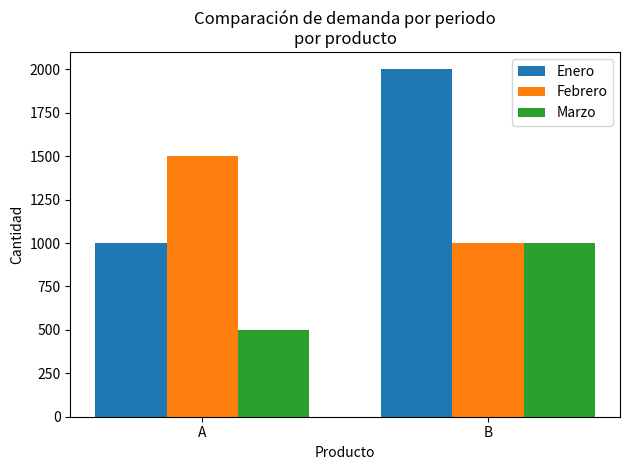

Which category has the highest value across all series?

B